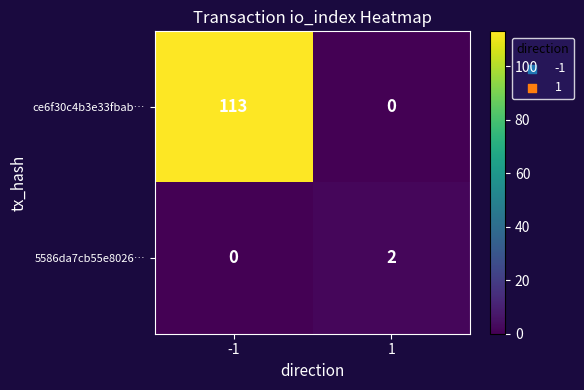

Which series has the largest range (max minus min)?

ce6f30c4b3e33fbab…